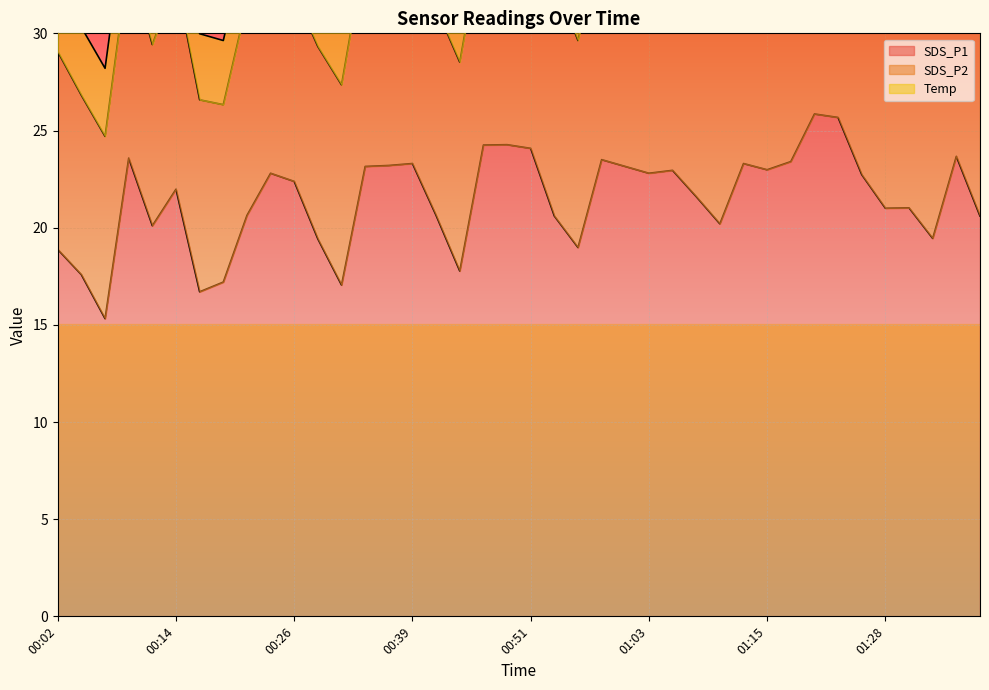

What is the value of the Temp point at the 25th from the left?

3.2